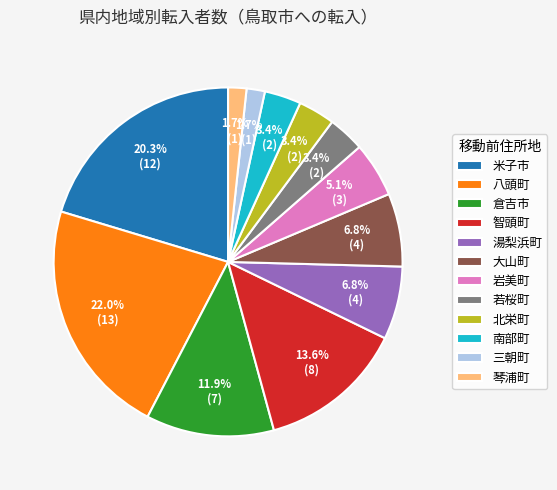

True or false: 大山町 accounts for 7% of the total.

True